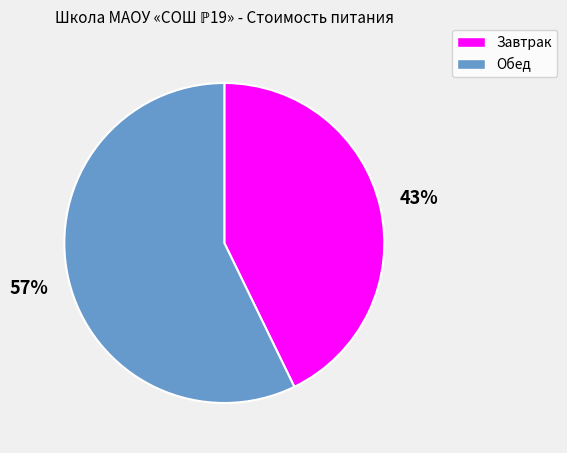

Is there any slice that represents more than half of the pie?

Yes